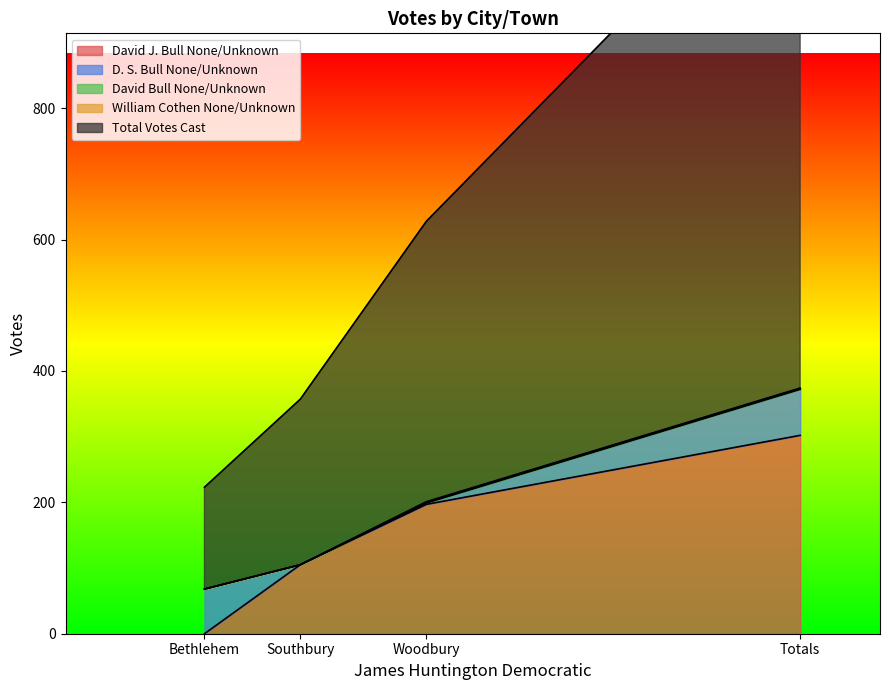

What is the label of the 1st point from the right?

Totals